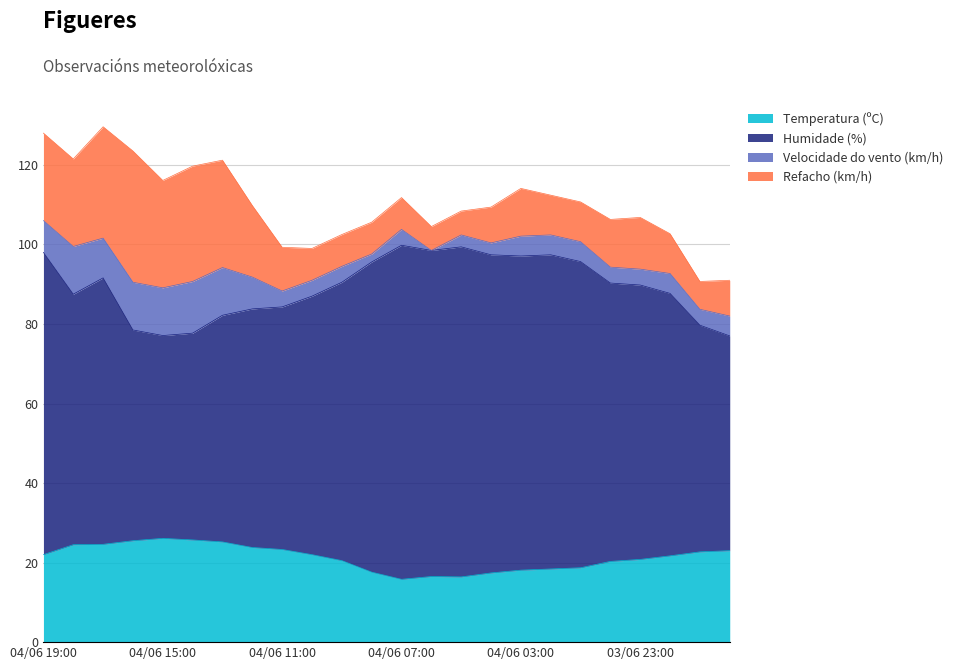

Which series has the largest range (max minus min)?

Humidade (%)